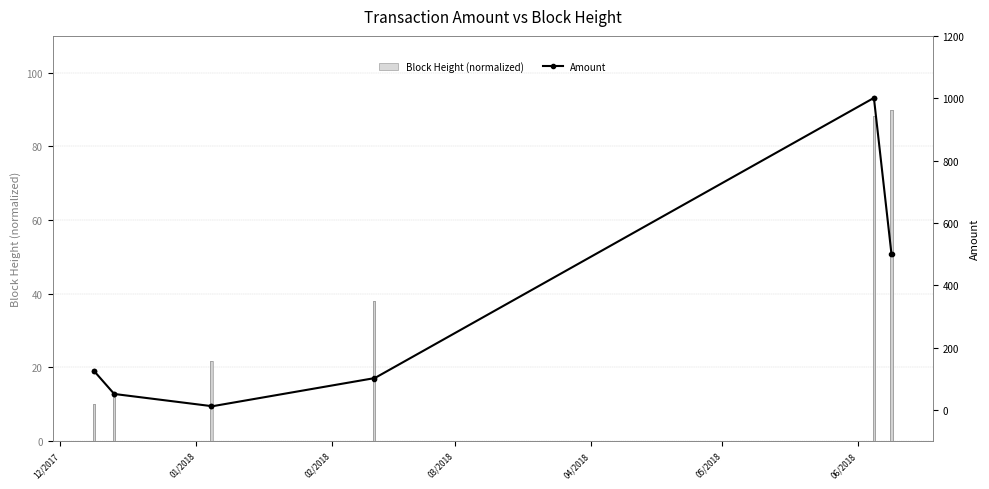

How many data points does each series have?

12